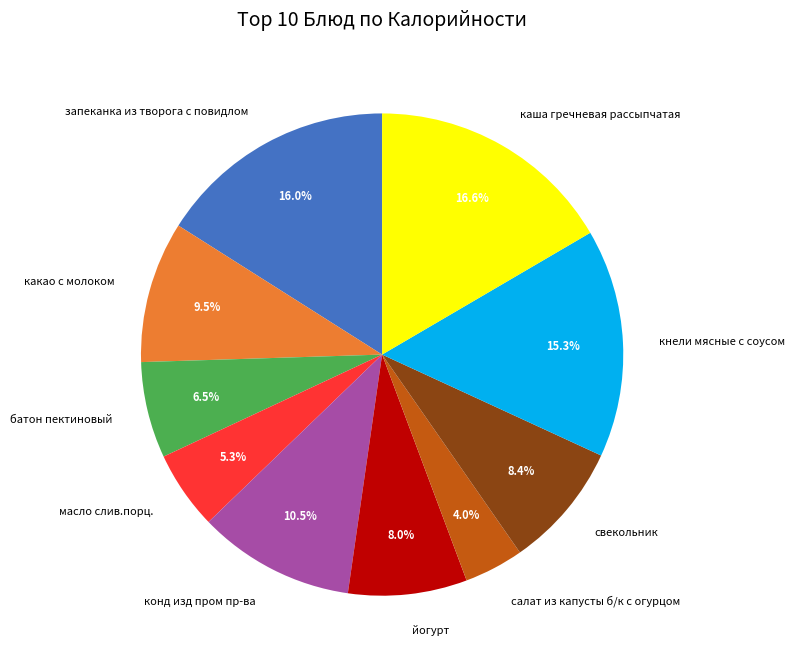

How many slices are in this pie chart?

10